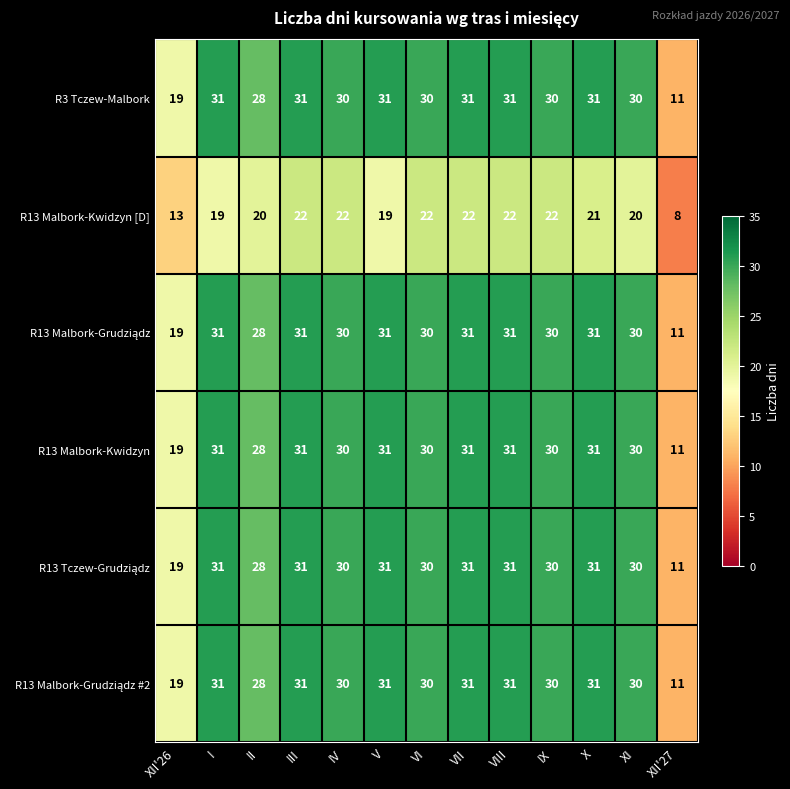

What is the average value of the R13 Malbork-Kwidzyn series?

28